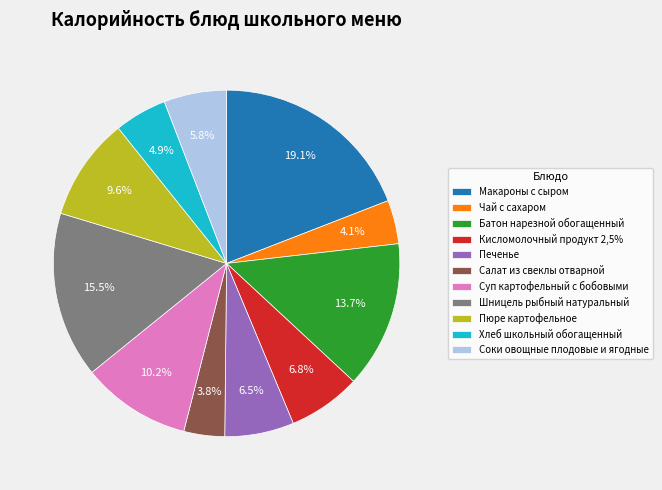

To the nearest percent, what is the average slice percentage?

9%